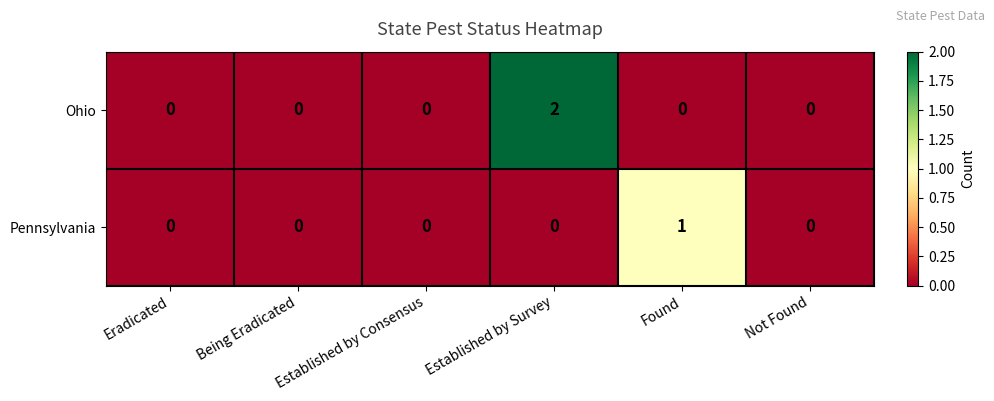

List the series in order of their overall mean, highest first.

Ohio, Pennsylvania